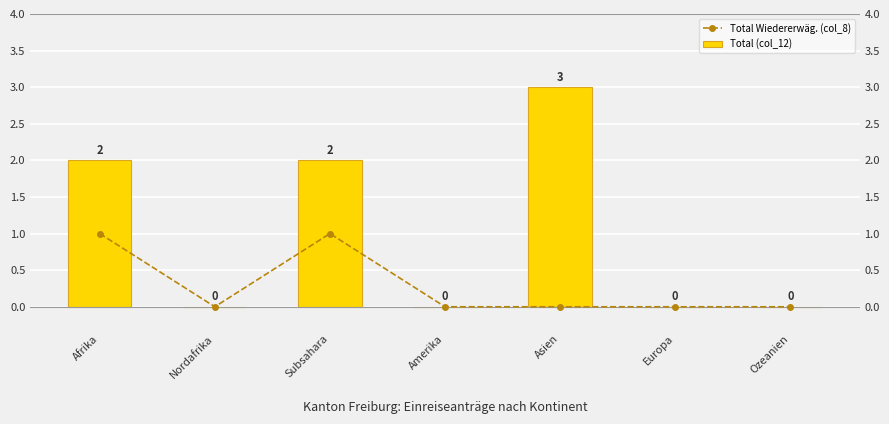

How many bars are there in each group?

2